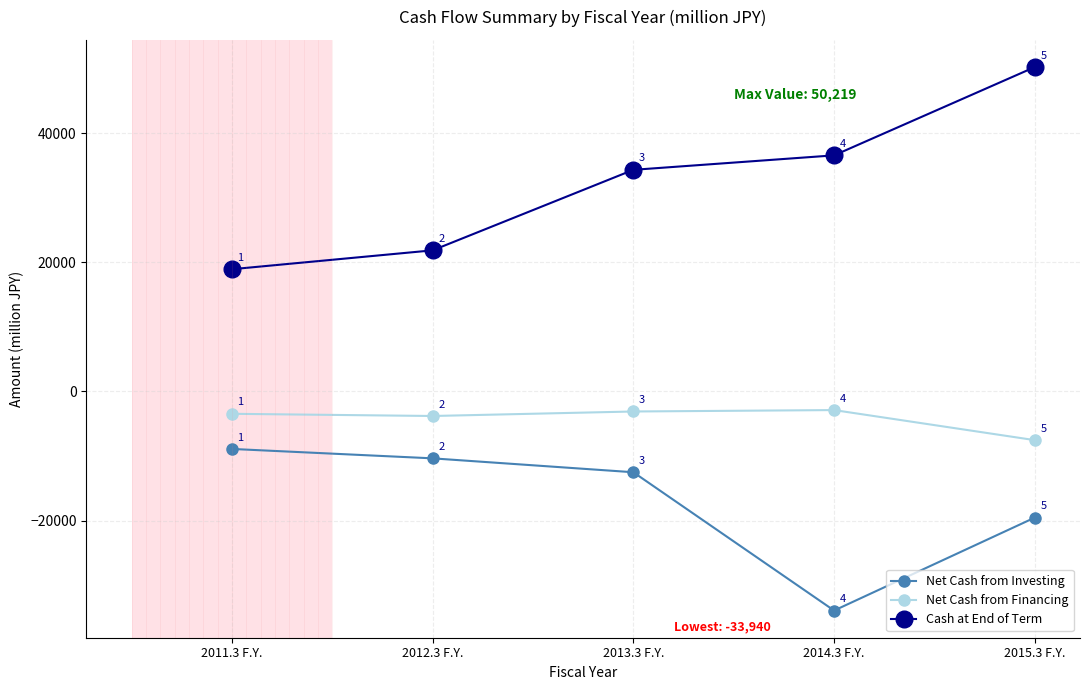

What is the difference between the highest and lowest values at 2012.3 F.Y.?

32210